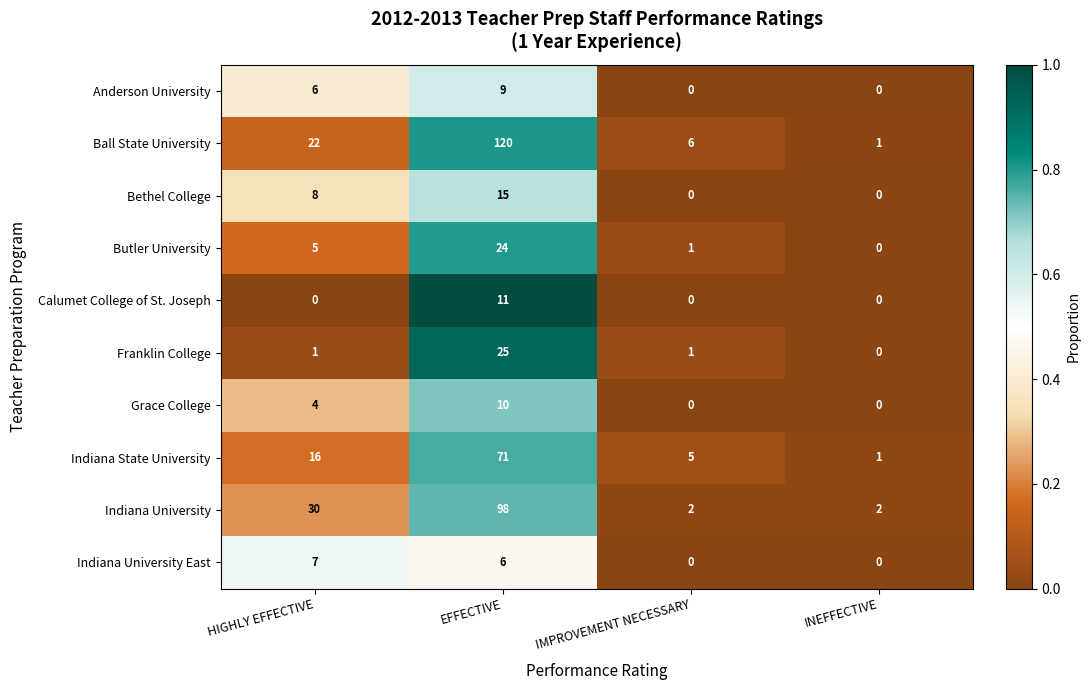

Rank the series at EFFECTIVE from highest to lowest value.

Ball State University, Indiana University, Indiana State University, Franklin College, Butler University, Bethel College, Calumet College of St. Joseph, Grace College, Anderson University, Indiana University East